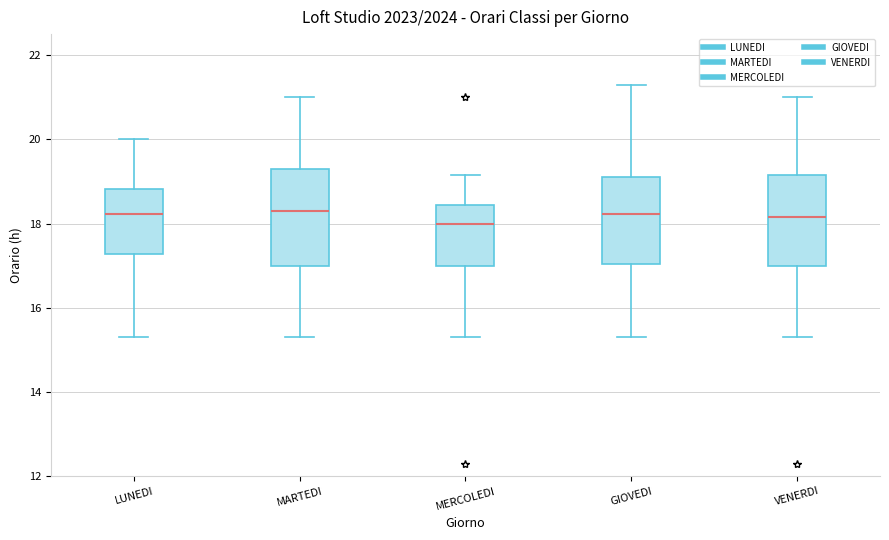

Reading left to right, transcribe this box plot: for each box, give where its median line is, the range the box spans, and where its two whiskers end, as read against the y-axis. The values are not printed on the chart, so give them approximately, as read against the axis.

LUNEDI: median 18.2, box 17.2 to 18.8, whiskers 15.4 to 20.0
MARTEDI: median 18.4, box 17.0 to 19.4, whiskers 15.4 to 21.0
MERCOLEDI: median 18.0, box 17.0 to 18.4, whiskers 15.4 to 19.2
GIOVEDI: median 18.2, box 17.0 to 19.2, whiskers 15.4 to 21.4
VENERDI: median 18.2, box 17.0 to 19.2, whiskers 15.4 to 21.0